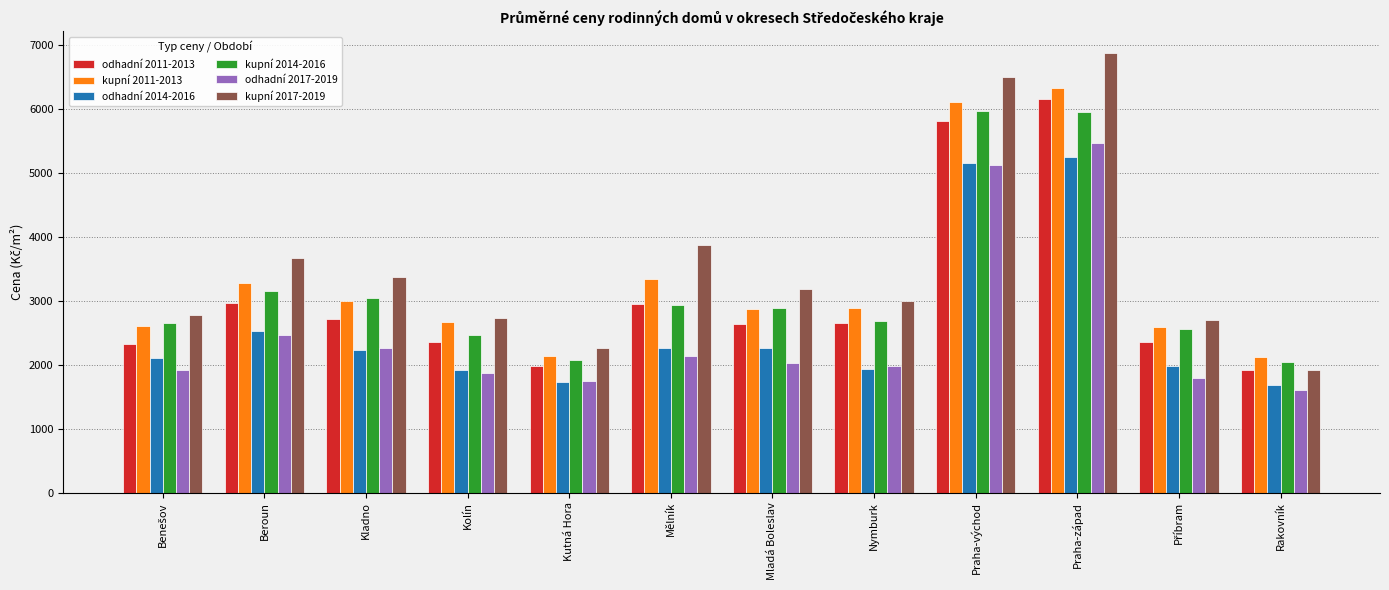

Which category has the highest value in the odhadní 2017-2019 series?

Praha-západ